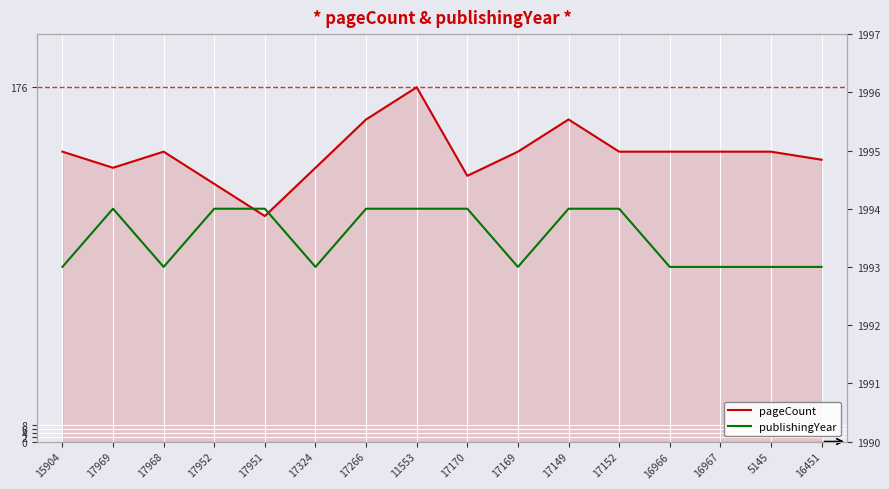

What is the label of the 9th point from the left?

17170